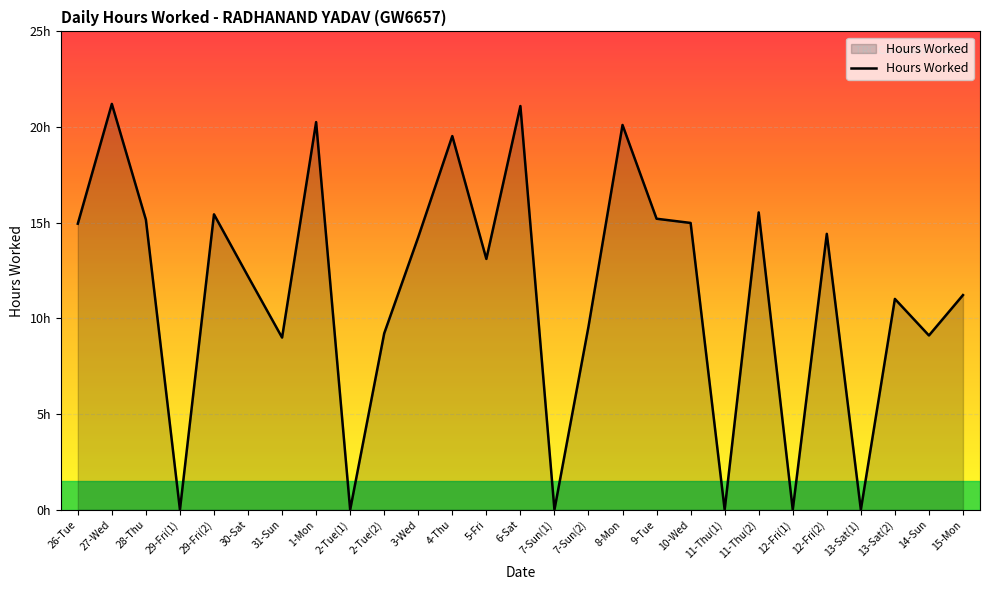

Rank the categories by value from highest to lowest.

27-Wed, 6-Sat, 1-Mon, 8-Mon, 4-Thu, 11-Thu(2), 29-Fri(2), 9-Tue, 28-Thu, 10-Wed, 26-Tue, 12-Fri(2), 3-Wed, 5-Fri, 30-Sat, 15-Mon, 13-Sat(2), 7-Sun(2), 2-Tue(2), 14-Sun, 31-Sun, 29-Fri(1), 2-Tue(1), 7-Sun(1), 11-Thu(1), 12-Fri(1), 13-Sat(1)